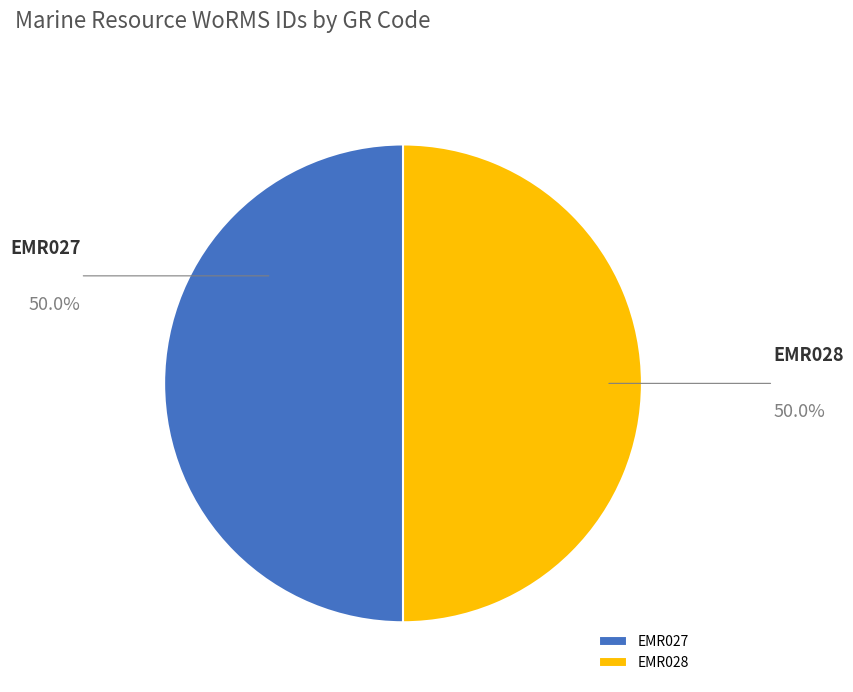

The EMR028 slice represents 63% of the pie. True or false?

False